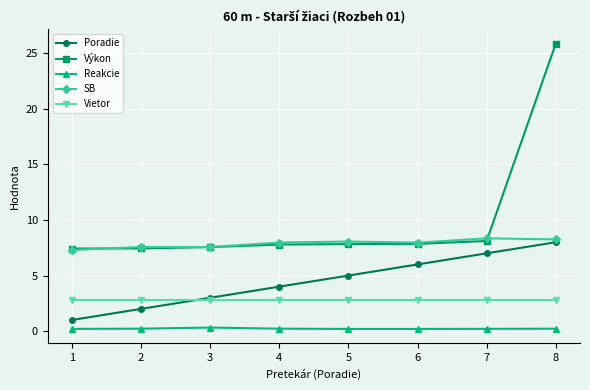

At which category does the chart reach its peak across all series?

8